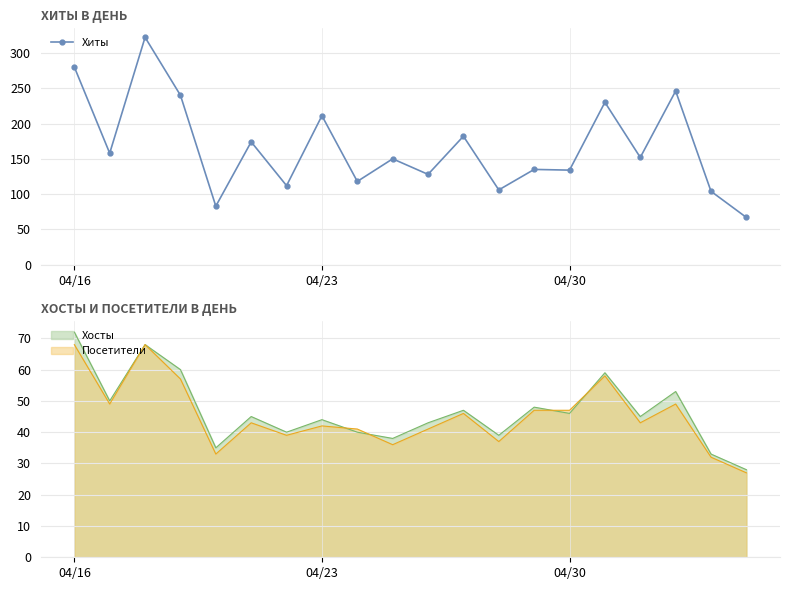

Reading right to left, extract all data points from this chart.

67	104	246	152	230	134	135	106	182	128	150	118	211	112	174	83	240	322	158	280